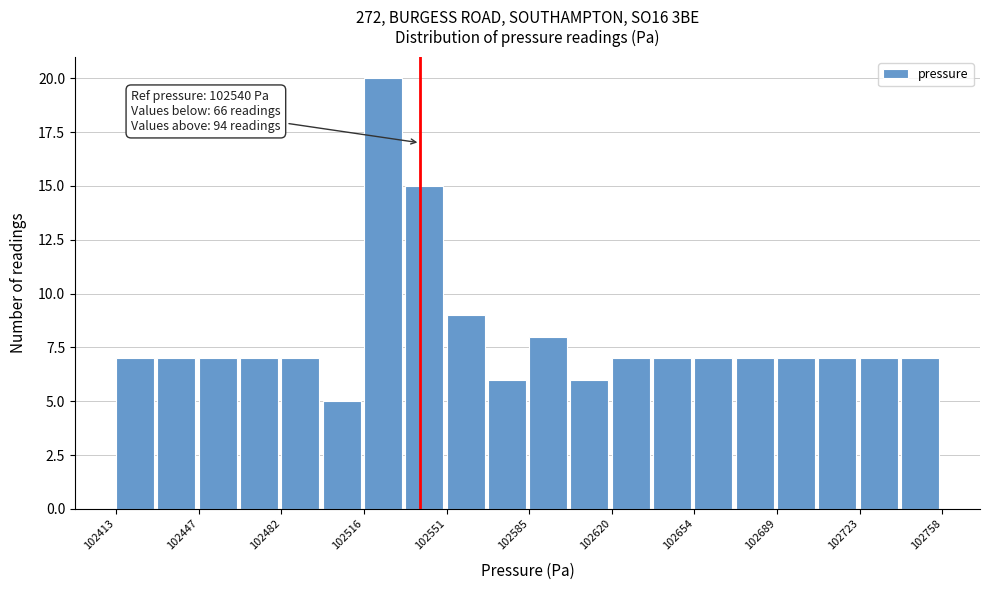

Around what value on the x-axis is the tallest bar? Give the approximate position of its centre, as read against the axis.

102525